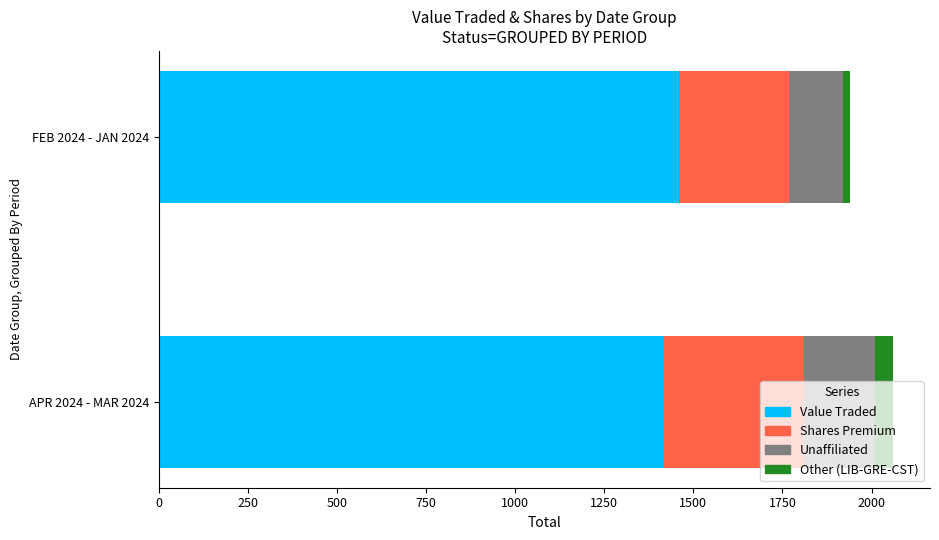

What is the total value across all series at APR 2024 - MAR 2024?

2061